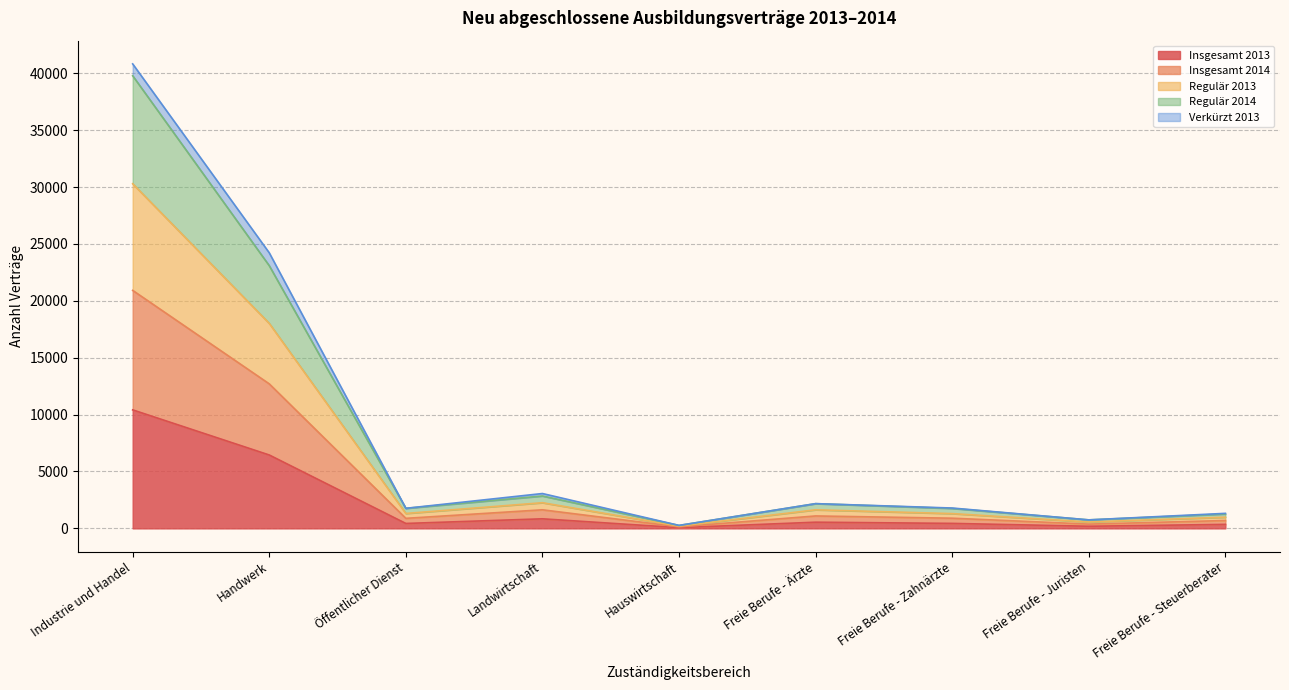

Between Hauswirtschaft and Freie Berufe - Ärzte, which series saw the biggest shift?

Regulär 2013